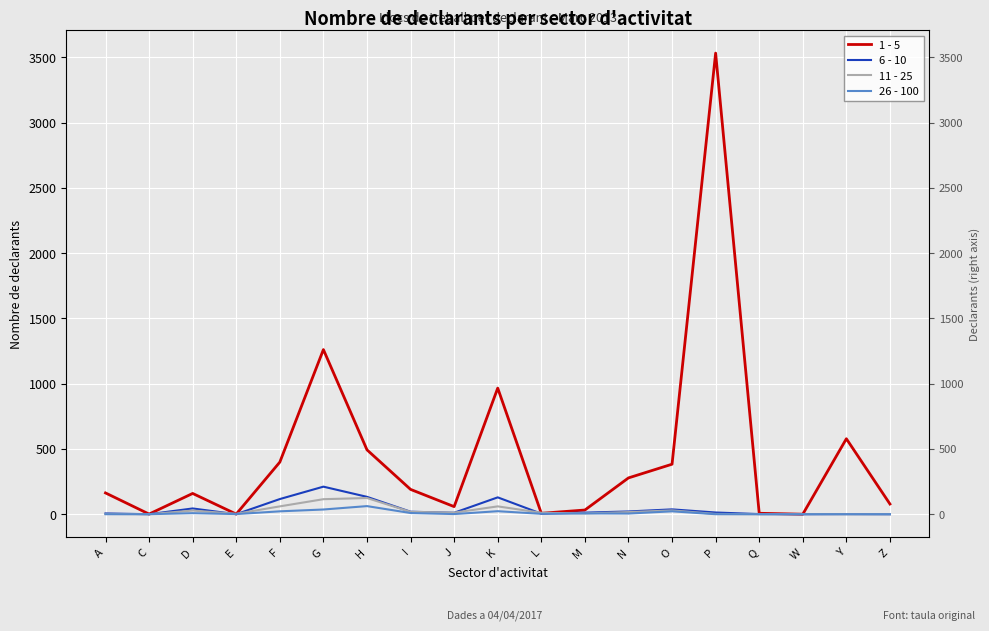

Does the chart display data point markers on the line(s)?

No